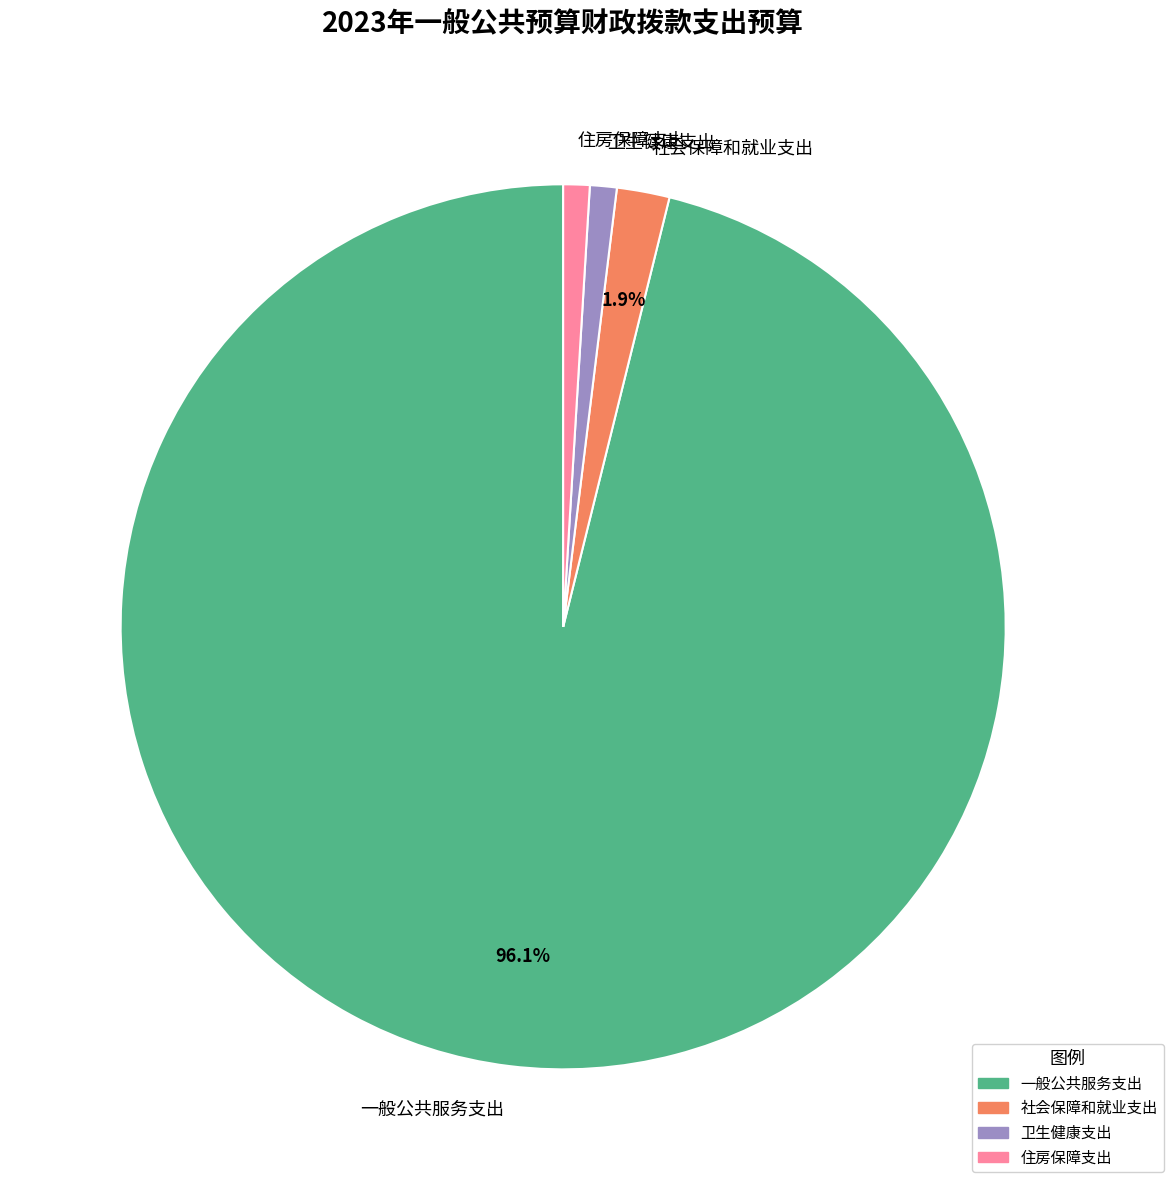

To the nearest percent, what is the difference between the largest and smallest slice percentages?

95%